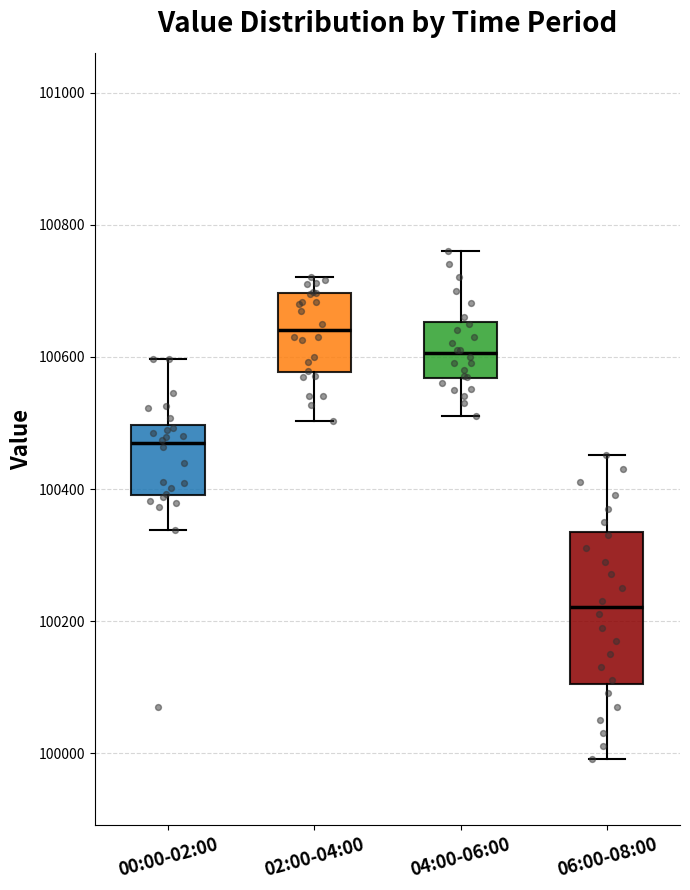

Where is the lower edge of the box for 00:00-02:00 on the y-axis? The values are not printed on the chart, so give them approximately, as read against the axis.

100400